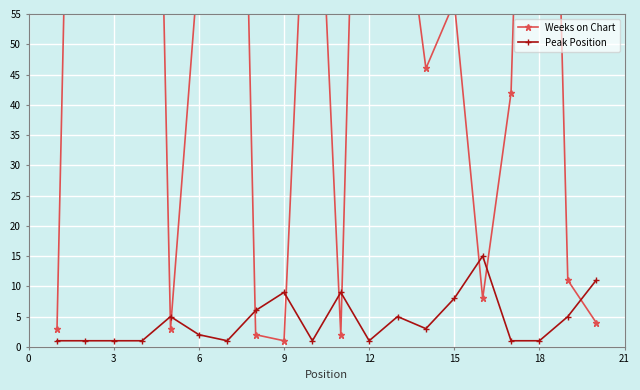

Which series has the widest spread of values?

Weeks on Chart